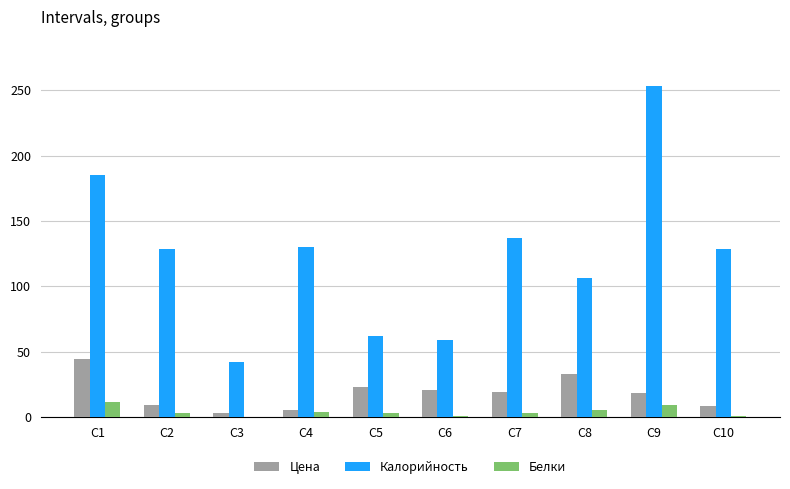

Between C1 and C10, which series saw the biggest shift?

Калорийность